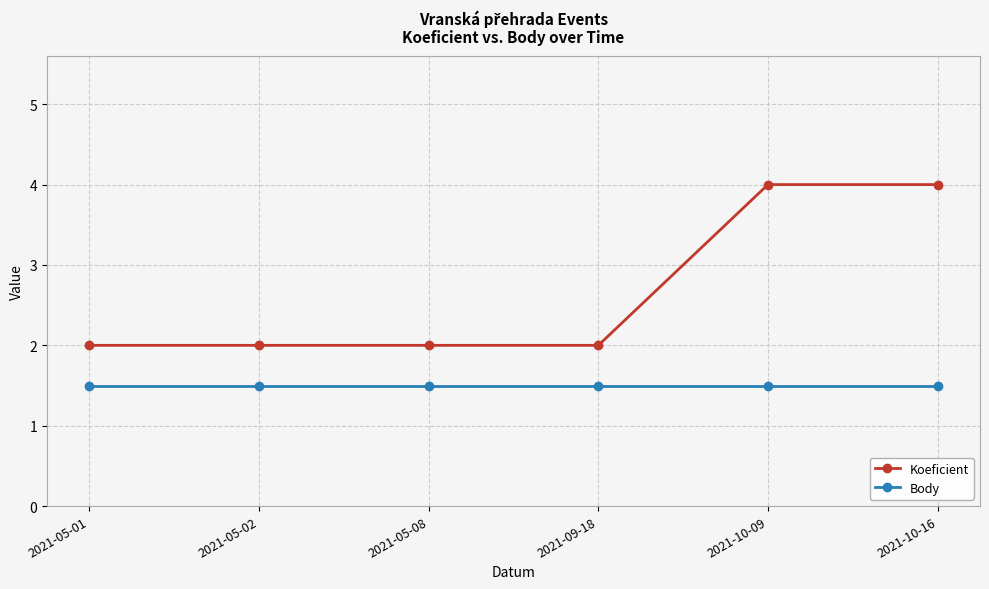

True or false: Body has more than 2 interior local peaks.

False